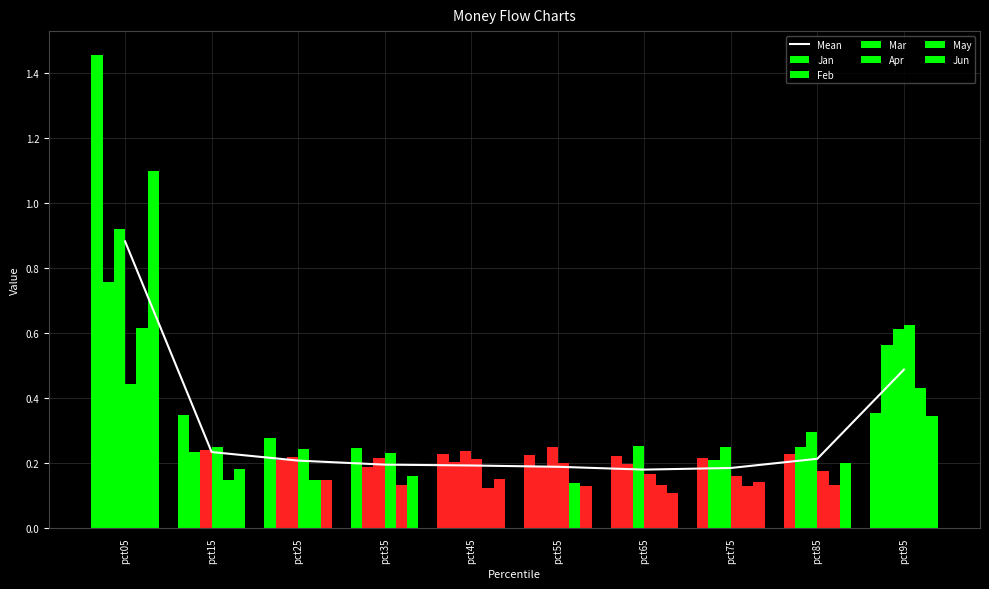

Count the number of categories in the chart.

10